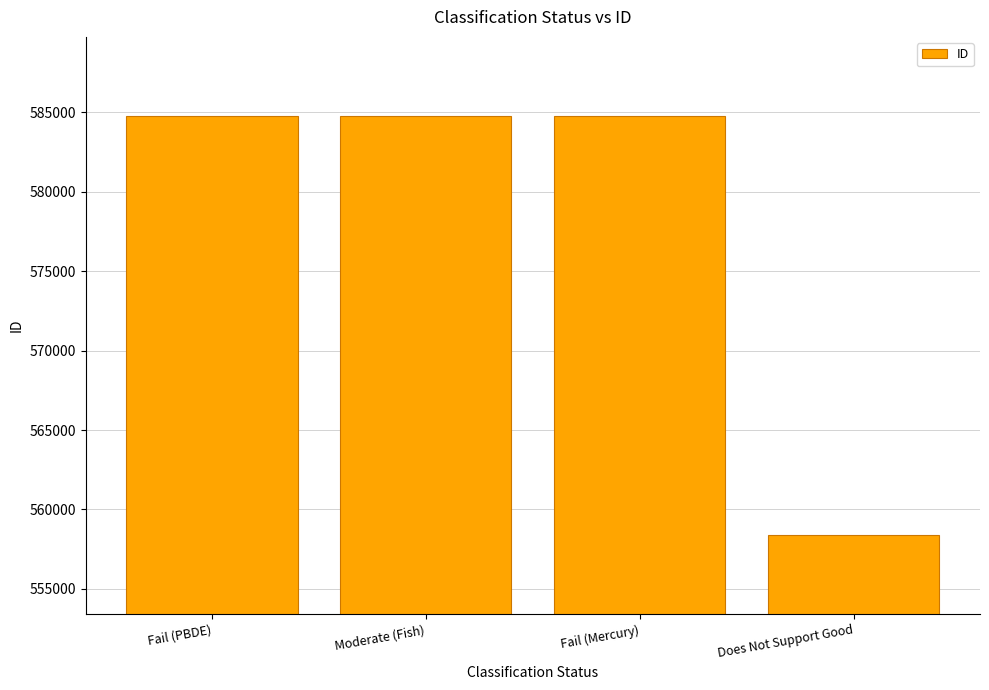

What is the minimum value shown in the chart?

558415